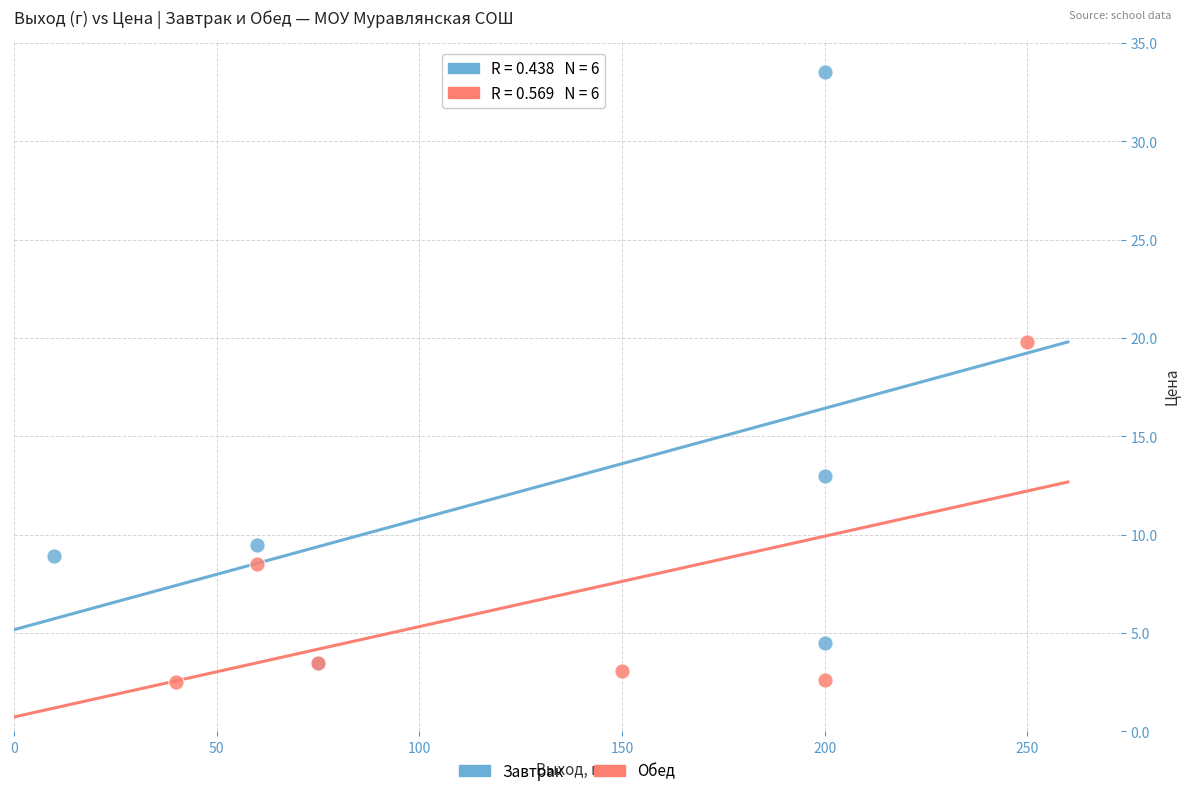

Which series has the widest spread of Y values?

Завтрак